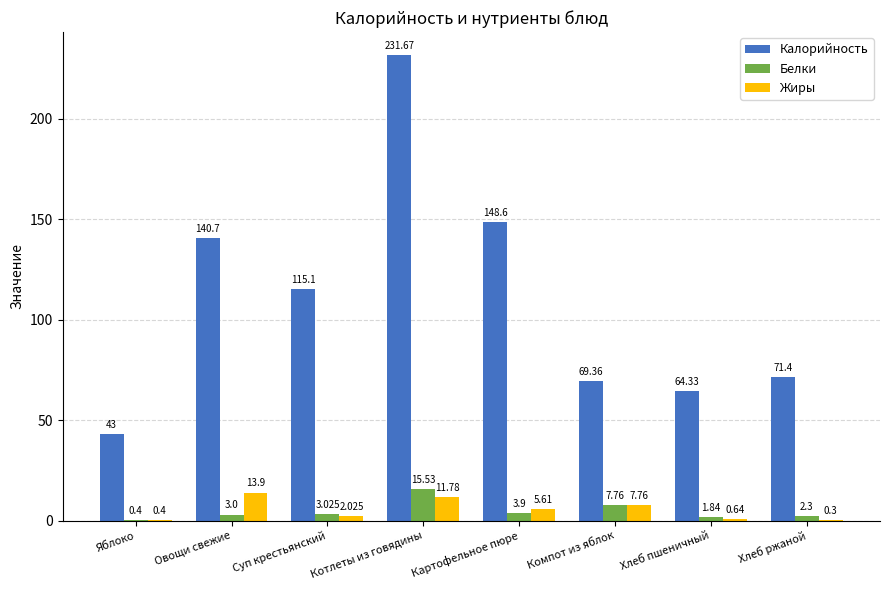

Between Яблоко and Картофельное пюре, which series saw the biggest shift?

Калорийность